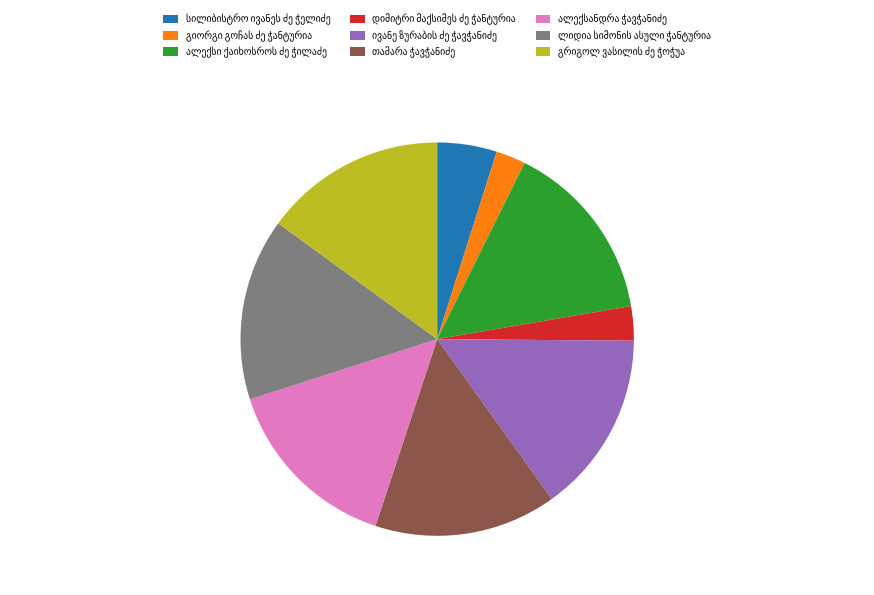

Is there any slice that represents more than half of the pie?

No